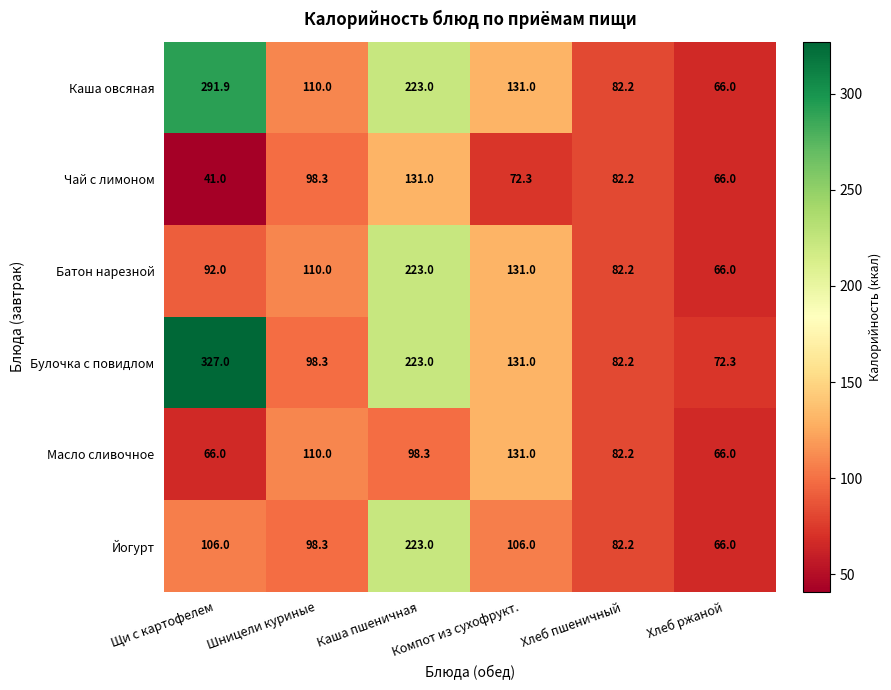

Which category has the lowest value in the Чай с лимоном series?

Щи с картофелем